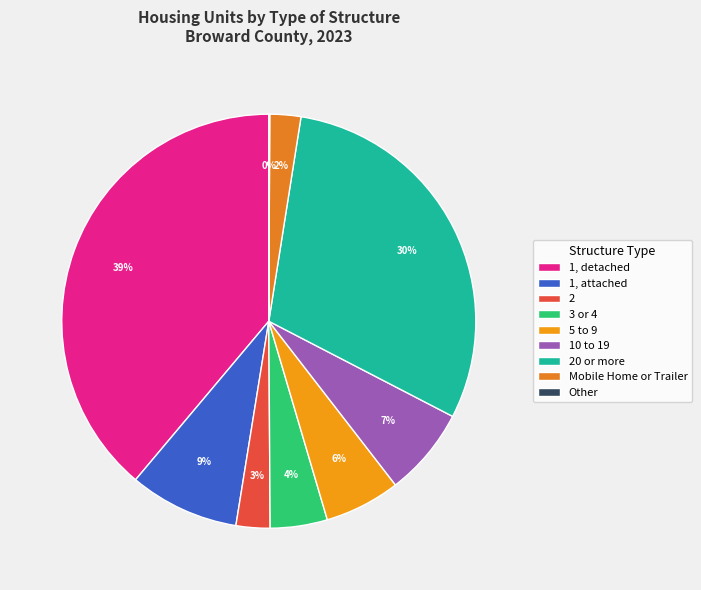

Approximately how many times larger is the value at 20 or more compared to 10 to 19?

4.4